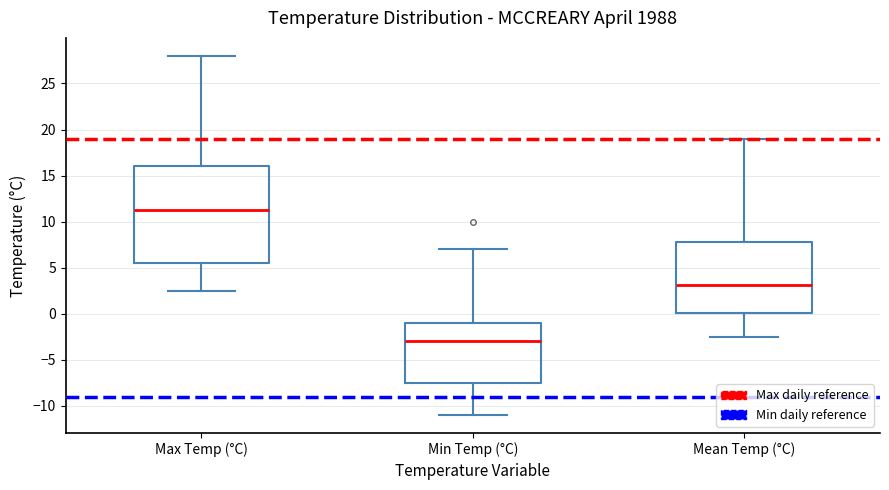

Which box is the tallest, from its lower edge to its upper edge?

Max Temp (°C)